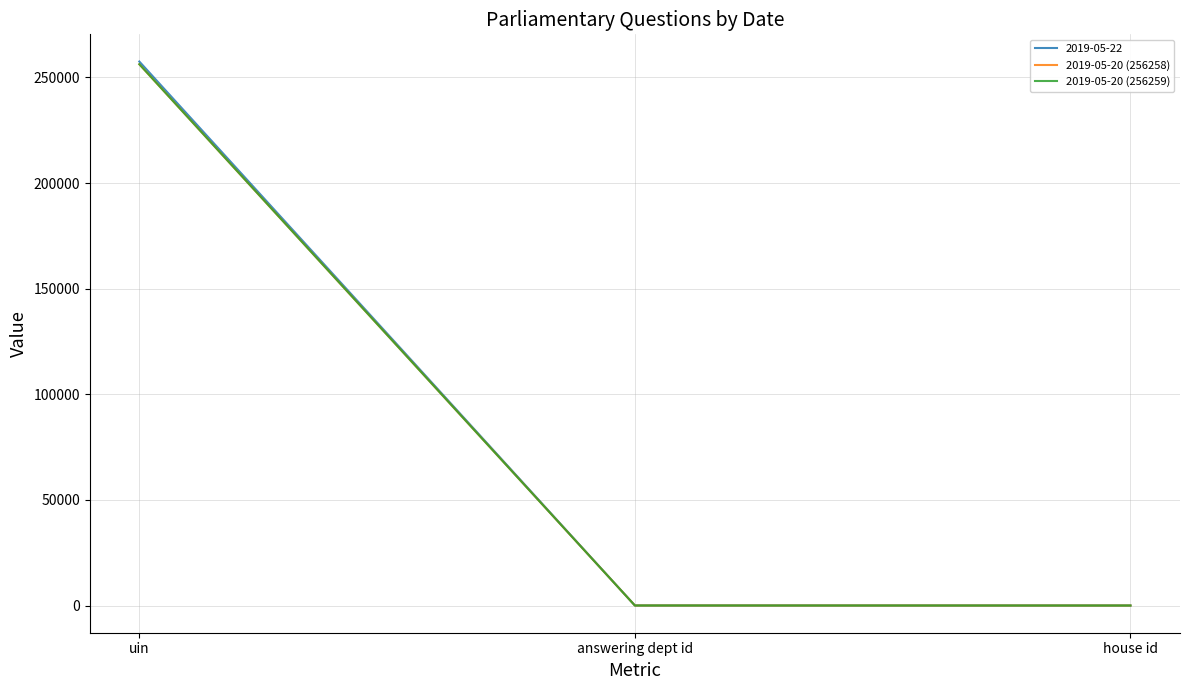

Which series has the widest spread of values?

2019-05-22